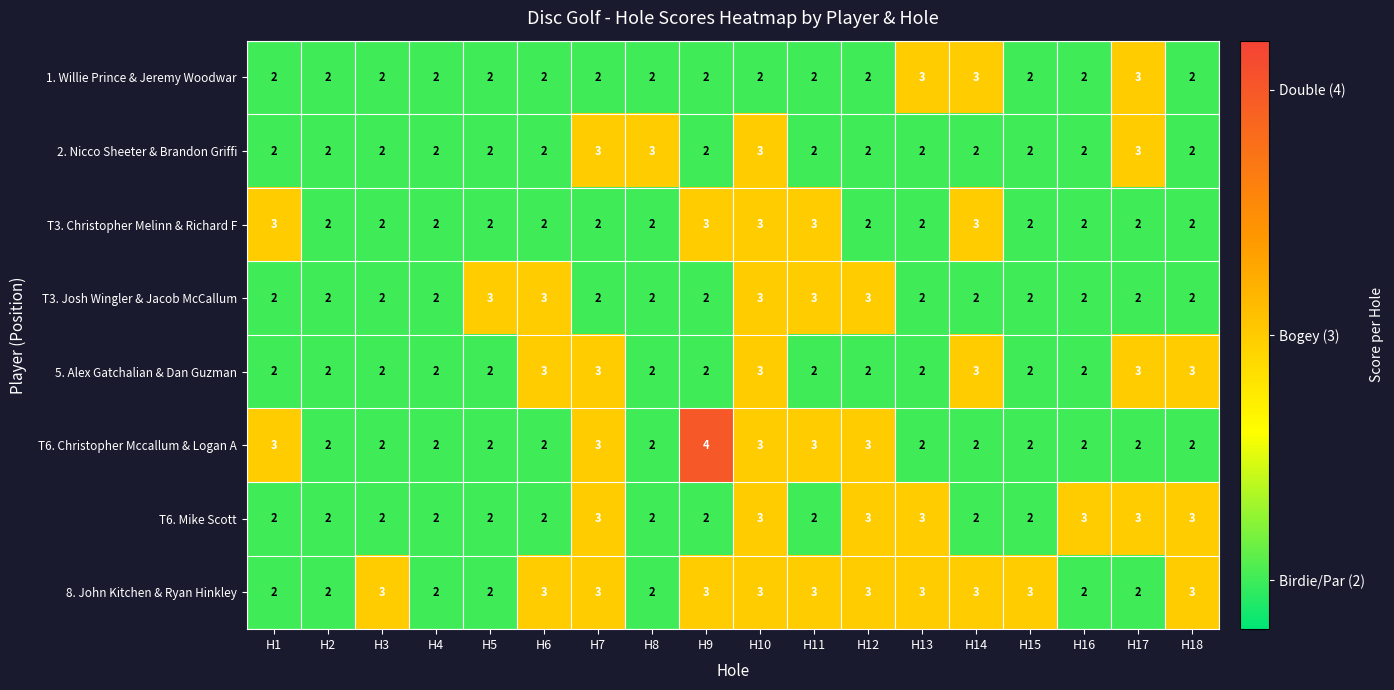

What is the highest value of the 2. Nicco Sheeter & Brandon Griffi series?

3